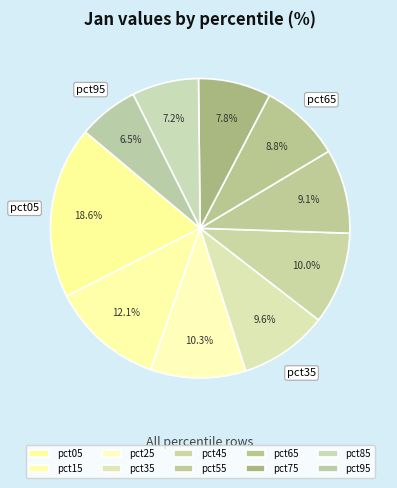

To the nearest percent, what is the average slice percentage?

10%